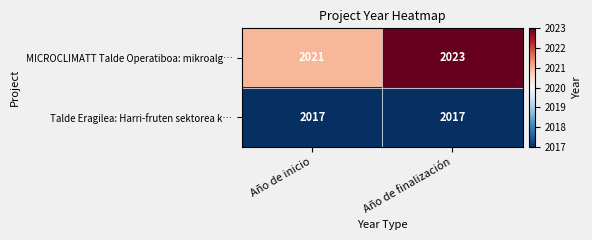

What is the average value of the Talde Eragilea: Harri-fruten sektorea k… series?

2017